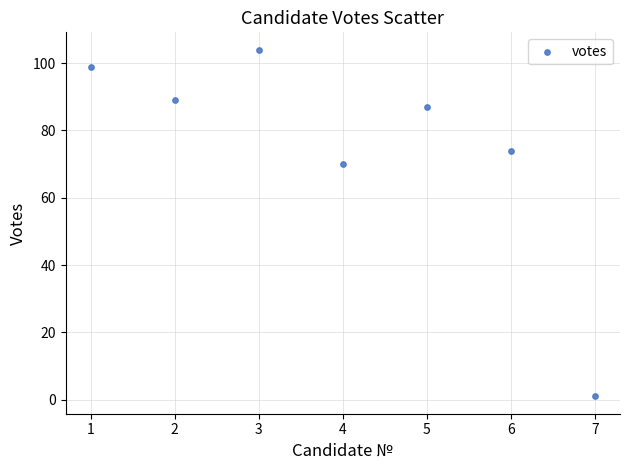

What Y value in the scatter plot is closest to 52?

70